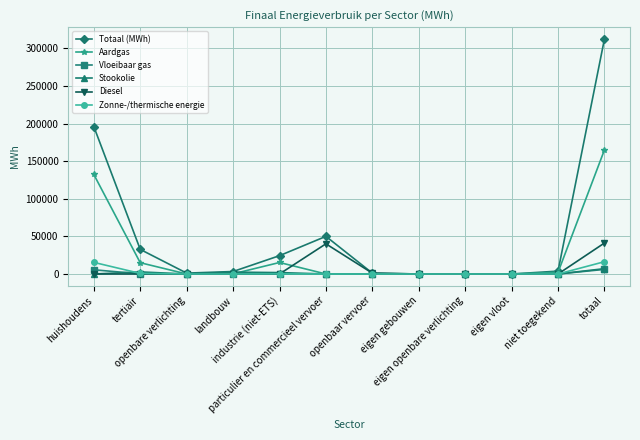

What is the sum of all Vloeibaar gas values?

12257.2